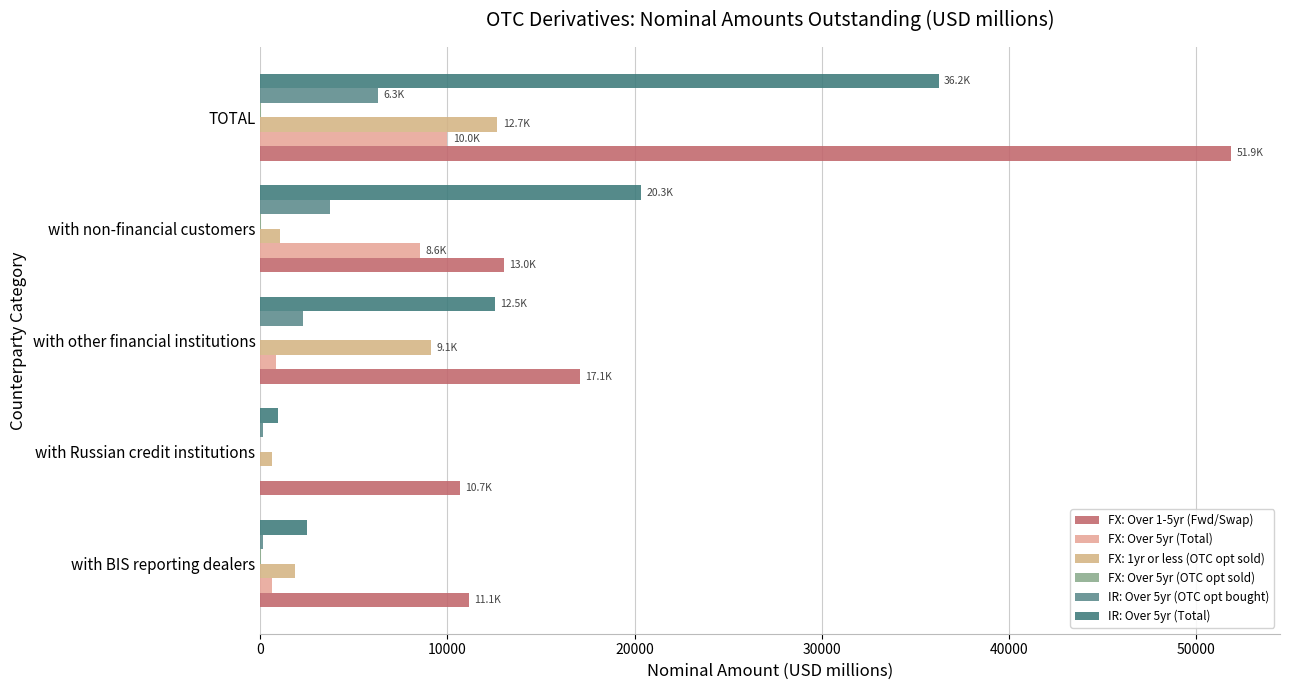

How many data points in FX: Over 1-5yr (Fwd/Swap) are above 13008?

3